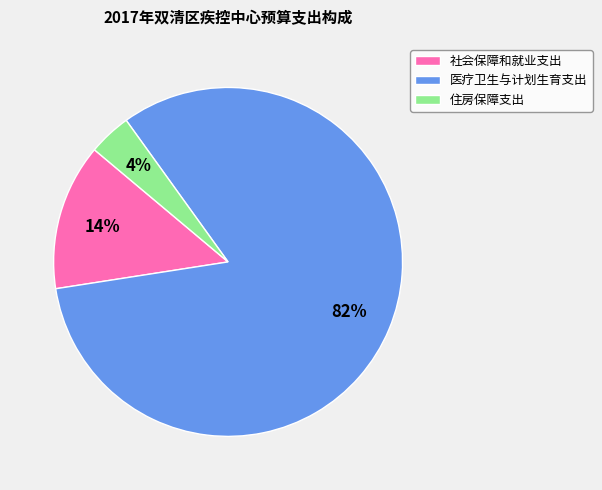

Is 住房保障支出 the majority of the pie?

No